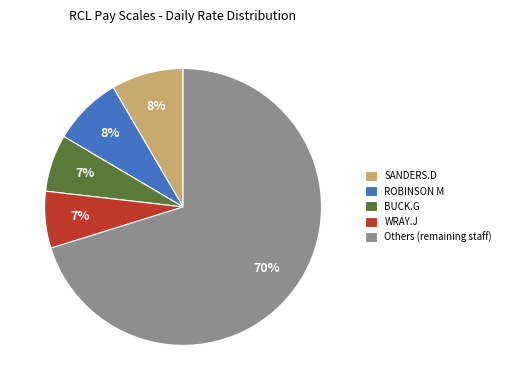

To the nearest percent, what is the average slice percentage?

20%